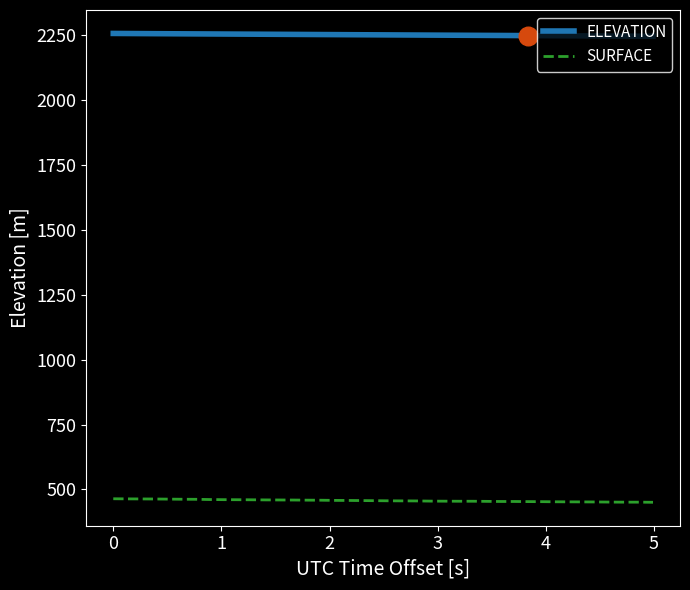

What are all the series names shown in the legend?

ELEVATION, SURFACE